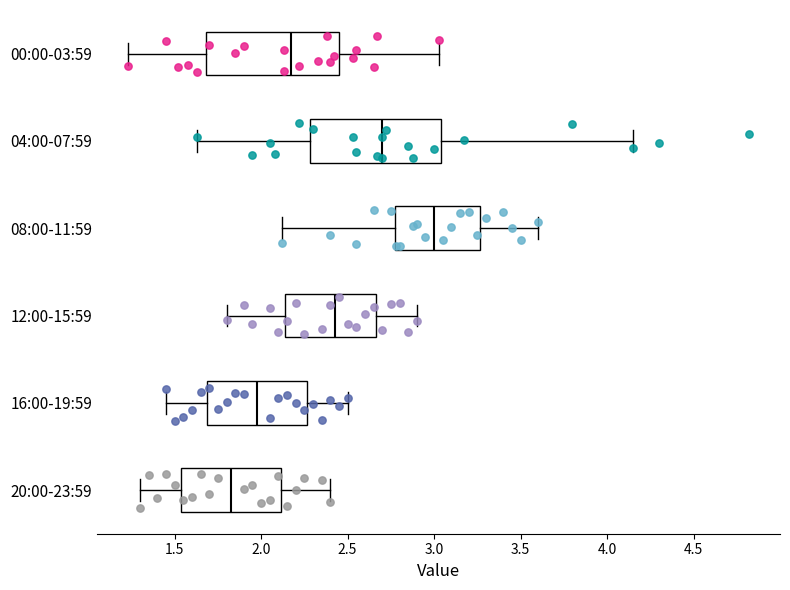

Reading bottom to top, transcribe this box plot: for each box, give where its median line is, the range the box spans, and where its two whiskers end, as read against the x-axis. The values are not printed on the chart, so give them approximately, as read against the axis.

20:00-23:59: median 1.85, box 1.55 to 2.10, whiskers 1.30 to 2.40
16:00-19:59: median 2.00, box 1.70 to 2.25, whiskers 1.45 to 2.50
12:00-15:59: median 2.45, box 2.15 to 2.65, whiskers 1.80 to 2.90
08:00-11:59: median 3.00, box 2.75 to 3.25, whiskers 2.10 to 3.60
04:00-07:59: median 2.70, box 2.30 to 3.05, whiskers 1.65 to 4.15
00:00-03:59: median 2.20, box 1.70 to 2.45, whiskers 1.25 to 3.05